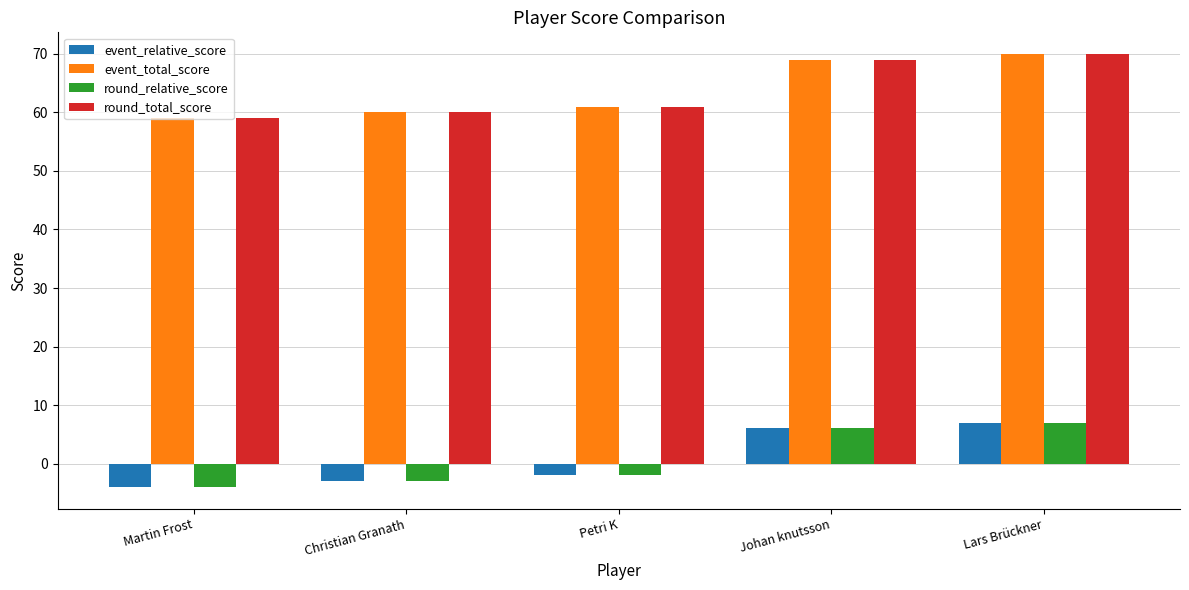

At how many categories does at least one series exceed 35?

5